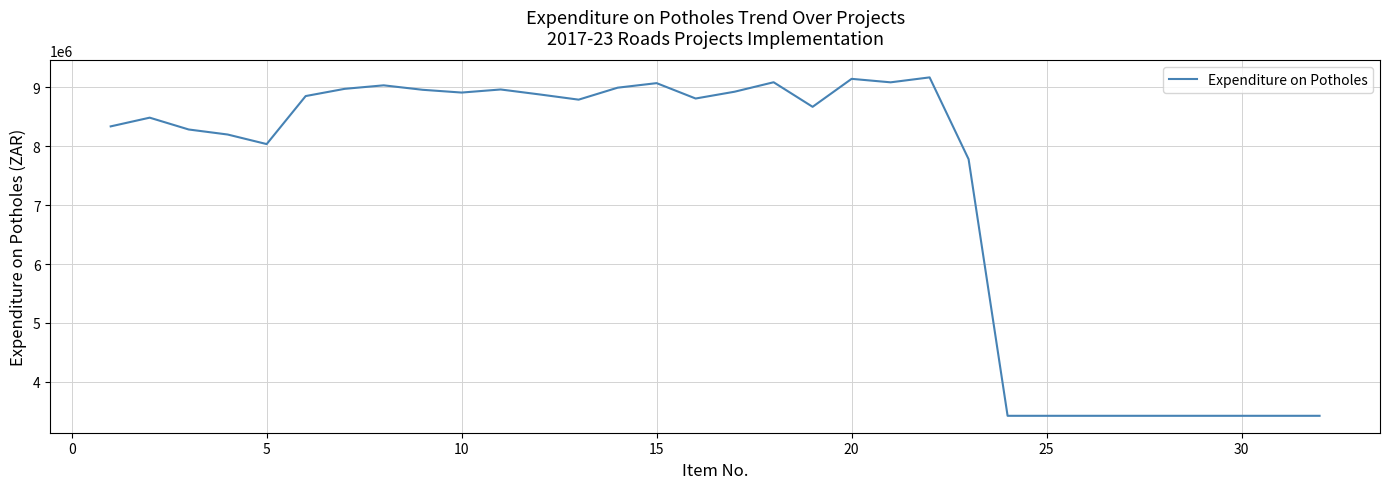

What is the maximum value shown in the chart?

9171773.5